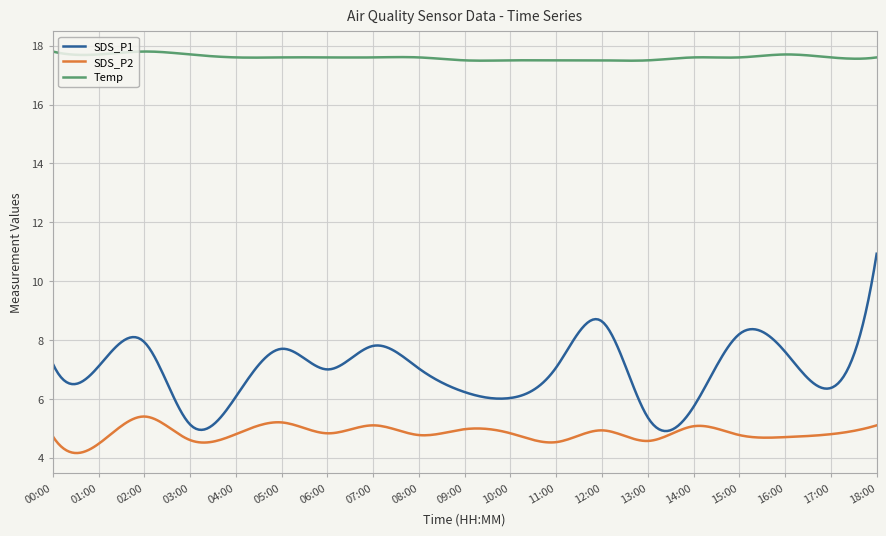

True or false: Temp and SDS_P2 intersect in this chart.

False